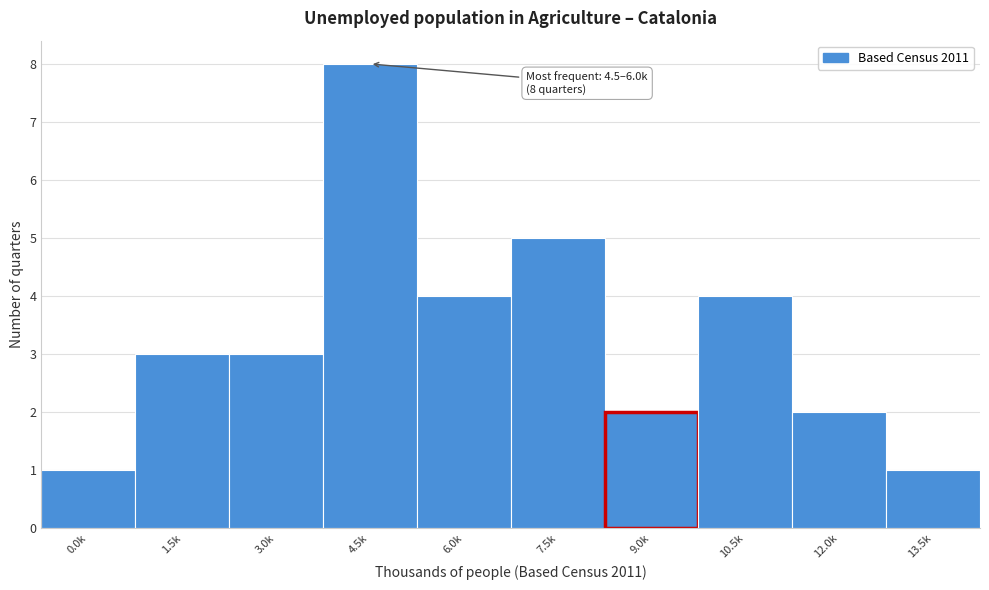

Reading left to right, what are all the values shown in this chart?

1	3	3	8	4	5	2	4	2	1